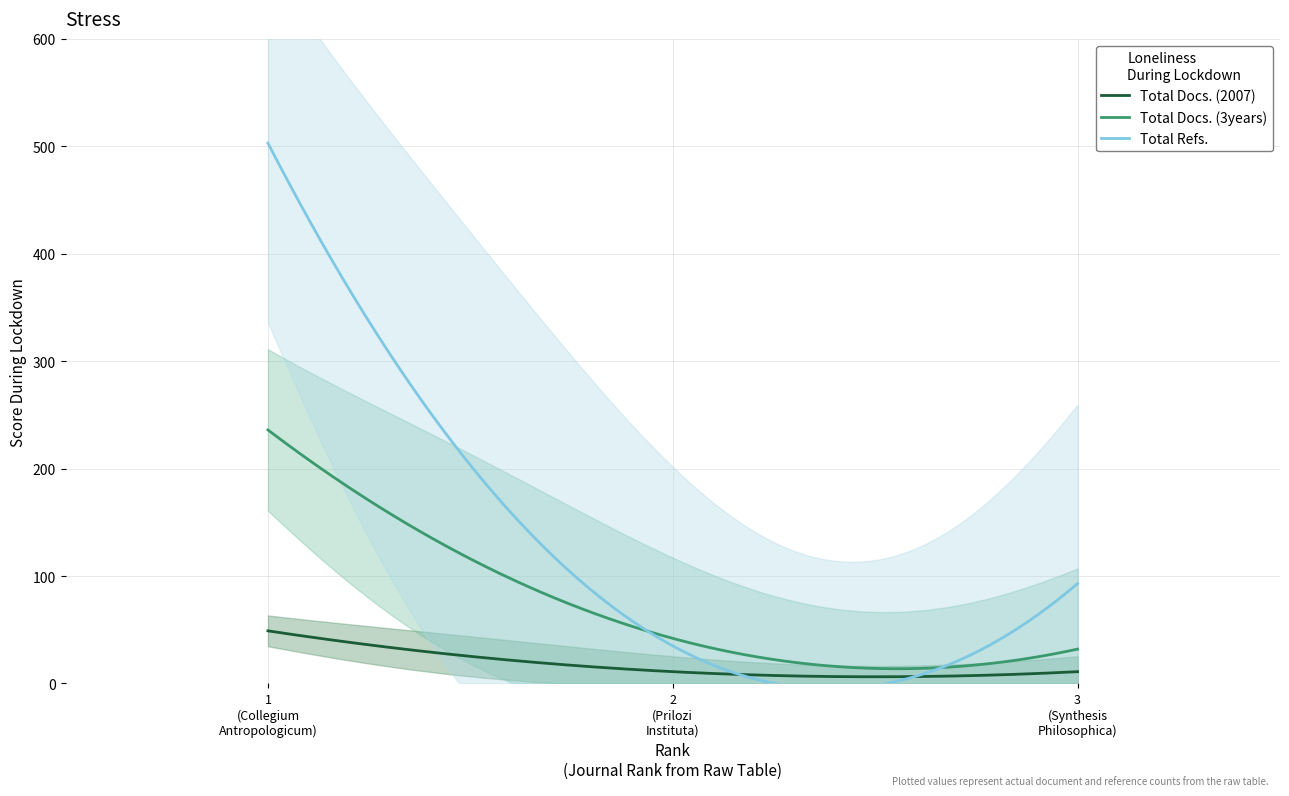

The Total Docs. (3years) series shows 32 at Rank 3 (Synthesis Philosophica). True or false?

True